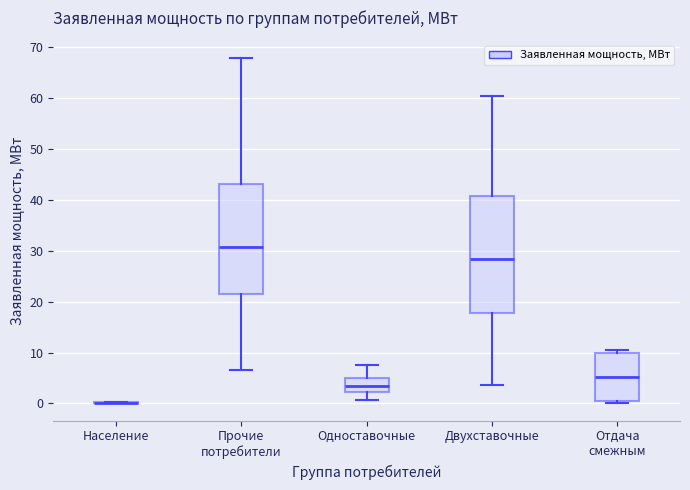

Reading left to right, read every box against the y-axis: the position of its median line, the range the box covers, and the ends of its whiskers. The values are not printed on the chart, so give them approximately, as read against the axis.

Население: box collapsed to a line at 0, whiskers 0 to 0
Прочие потребители: median 31, box 22 to 43, whiskers 6 to 68
Одноставочные: median 3, box 2 to 5, whiskers 1 to 8
Двухставочные: median 28, box 18 to 41, whiskers 4 to 60
Отдача смежным: median 5, box 1 to 10, whiskers 0 to 10 (just above the box's upper edge)